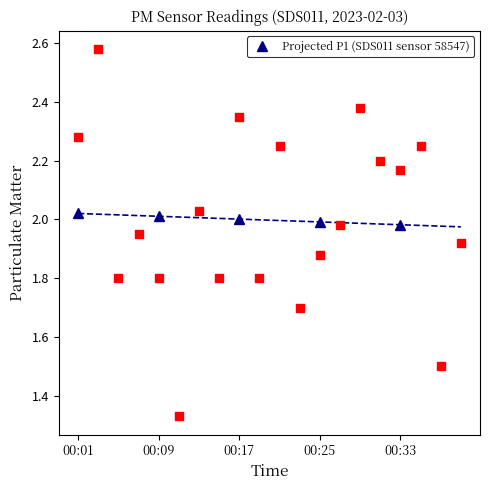

What is the ratio of the value at 00:25 to the value at 00:33?

1.0